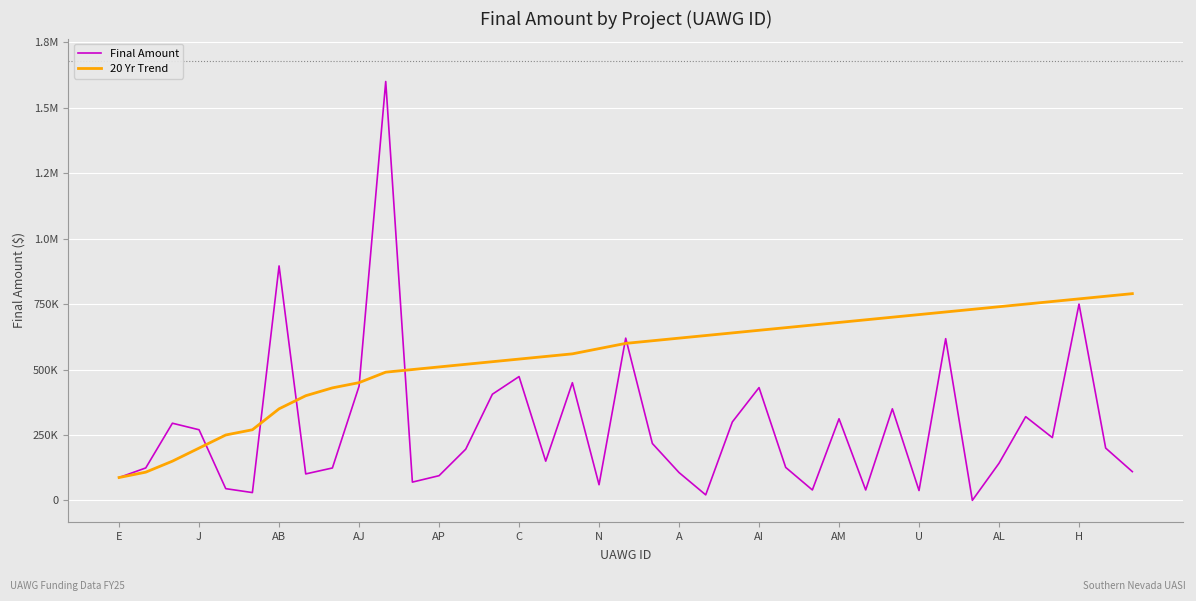

Does the chart display data point markers on the line(s)?

No